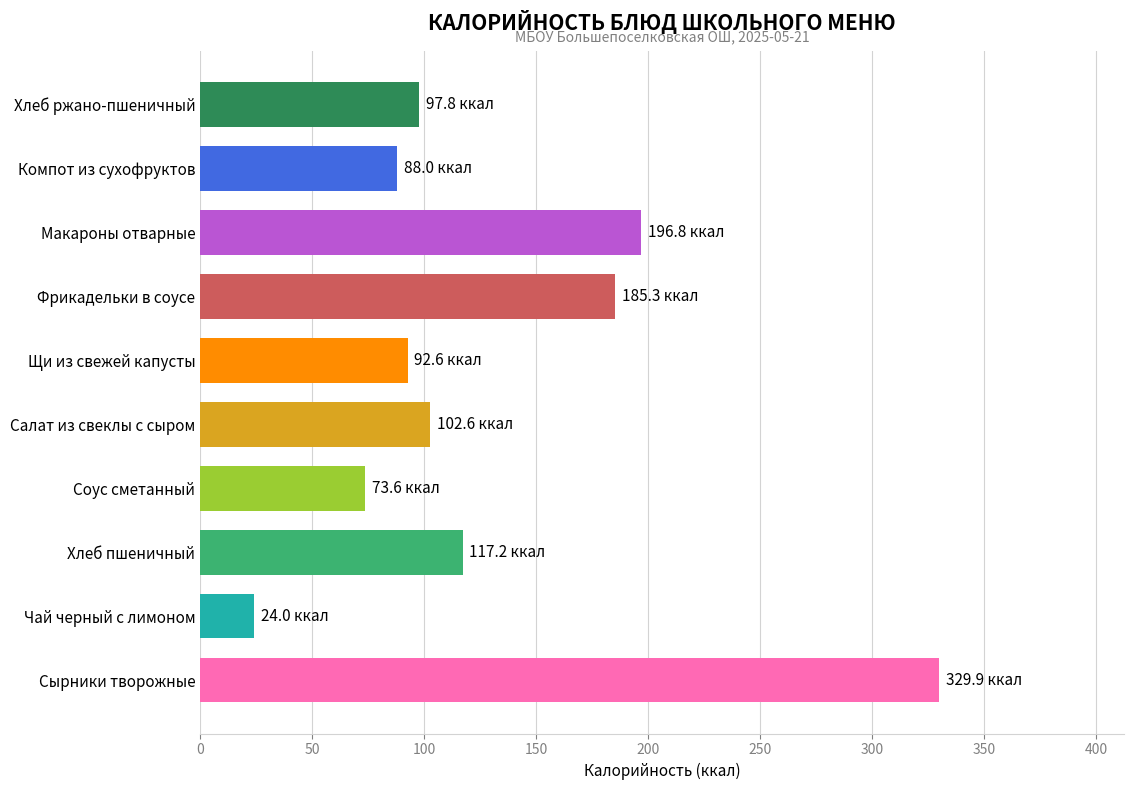

List the labels in order of value, smallest first.

Чай черный с лимоном, Соус сметанный, Компот из сухофруктов, Щи из свежей капусты, Хлеб ржано-пшеничный, Салат из свеклы с сыром, Хлеб пшеничный, Фрикадельки в соусе, Макароны отварные, Сырники творожные